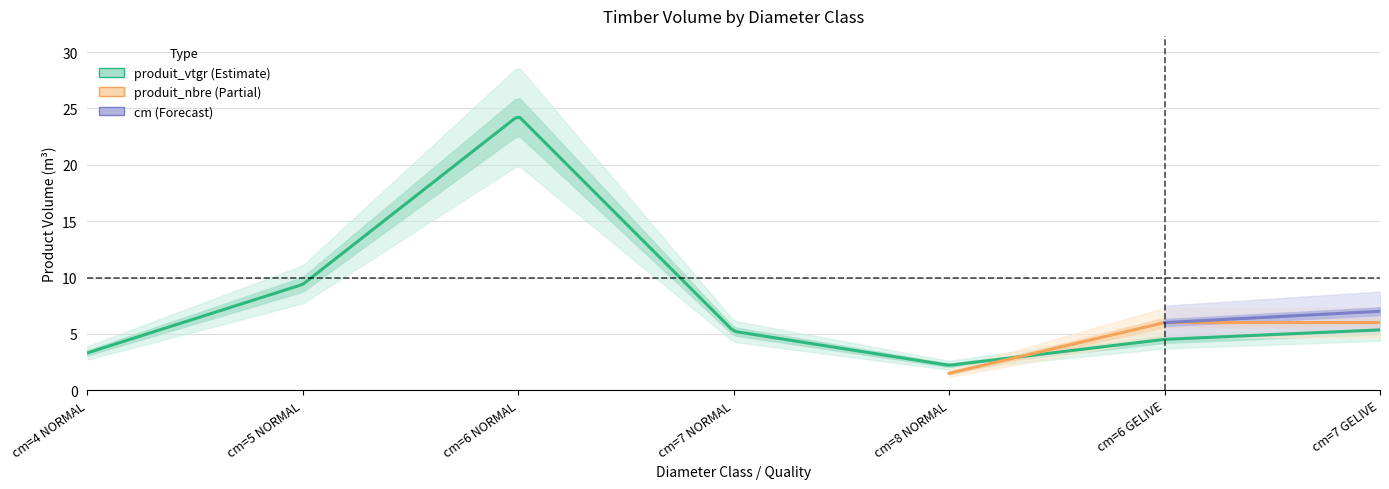

Which has a higher value, cm=7 GELIVE or cm=8 NORMAL?

cm=7 GELIVE